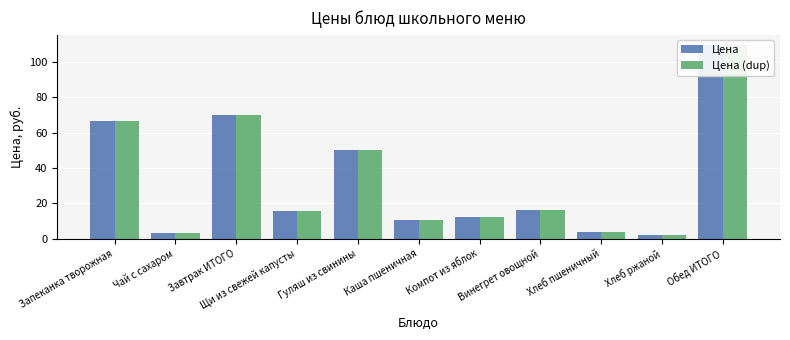

Reading left to right, transcribe all the data shown in this chart.

Цена: 66.8	3.3	70.1	15.5	50.1	10.6	12.1	16.0	3.7	2.1	110.0
Цена (dup): 66.8	3.3	70.1	15.5	50.1	10.6	12.1	16.0	3.7	2.1	110.0